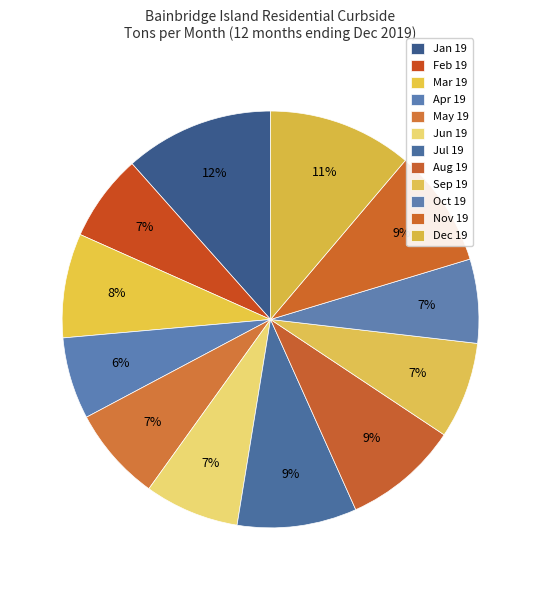

Does any single category account for the majority?

No